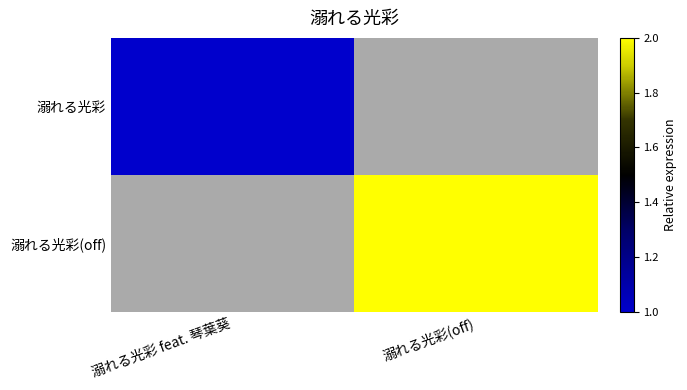

Reading left to right, list all the values displayed in this chart.

溺れる光彩: 溺れる光彩 feat. 琴葉葵=1	溺れる光彩(off)=0
溺れる光彩(off): 溺れる光彩 feat. 琴葉葵=0	溺れる光彩(off)=2